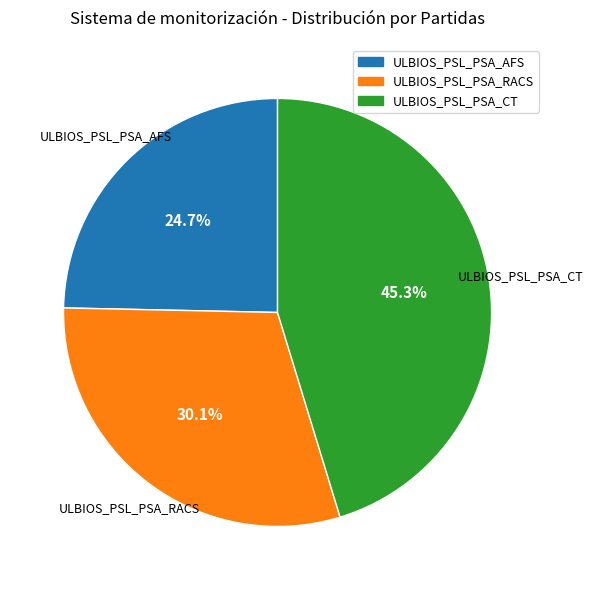

What percentage is the ULBIOS_PSL_PSA_CT slice, to the nearest percent?

45%